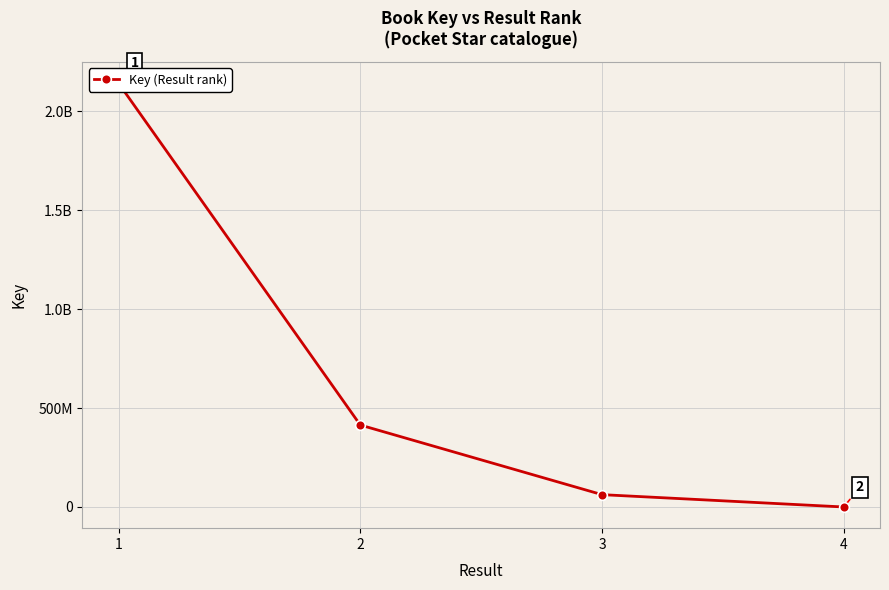

How many lines are shown in the chart?

1